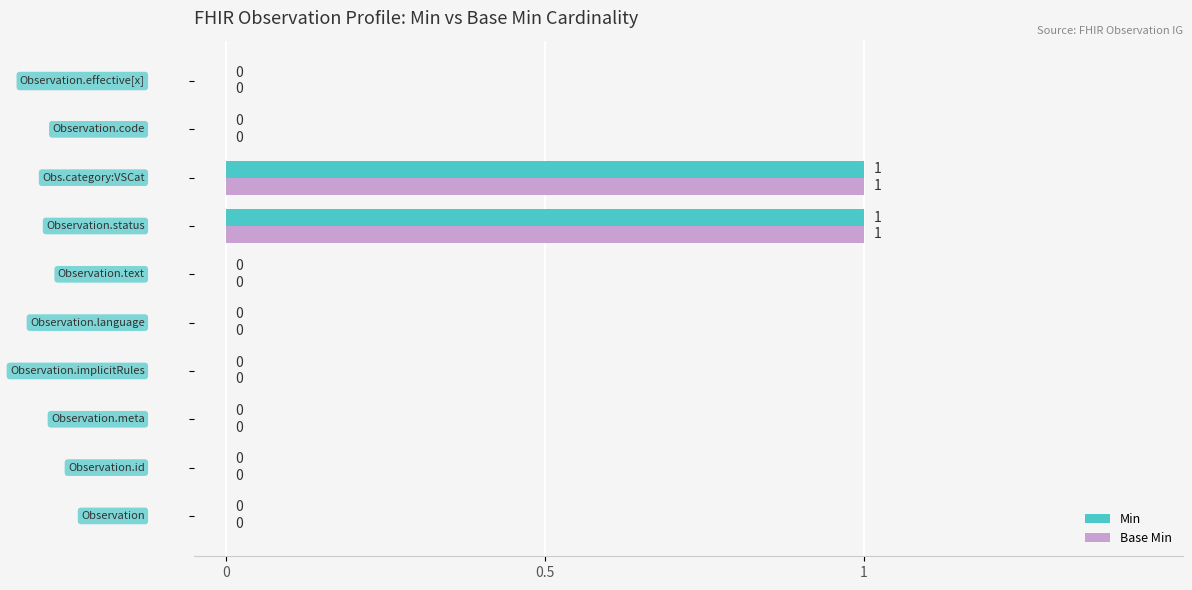

At how many categories does at least one series exceed 0?

2